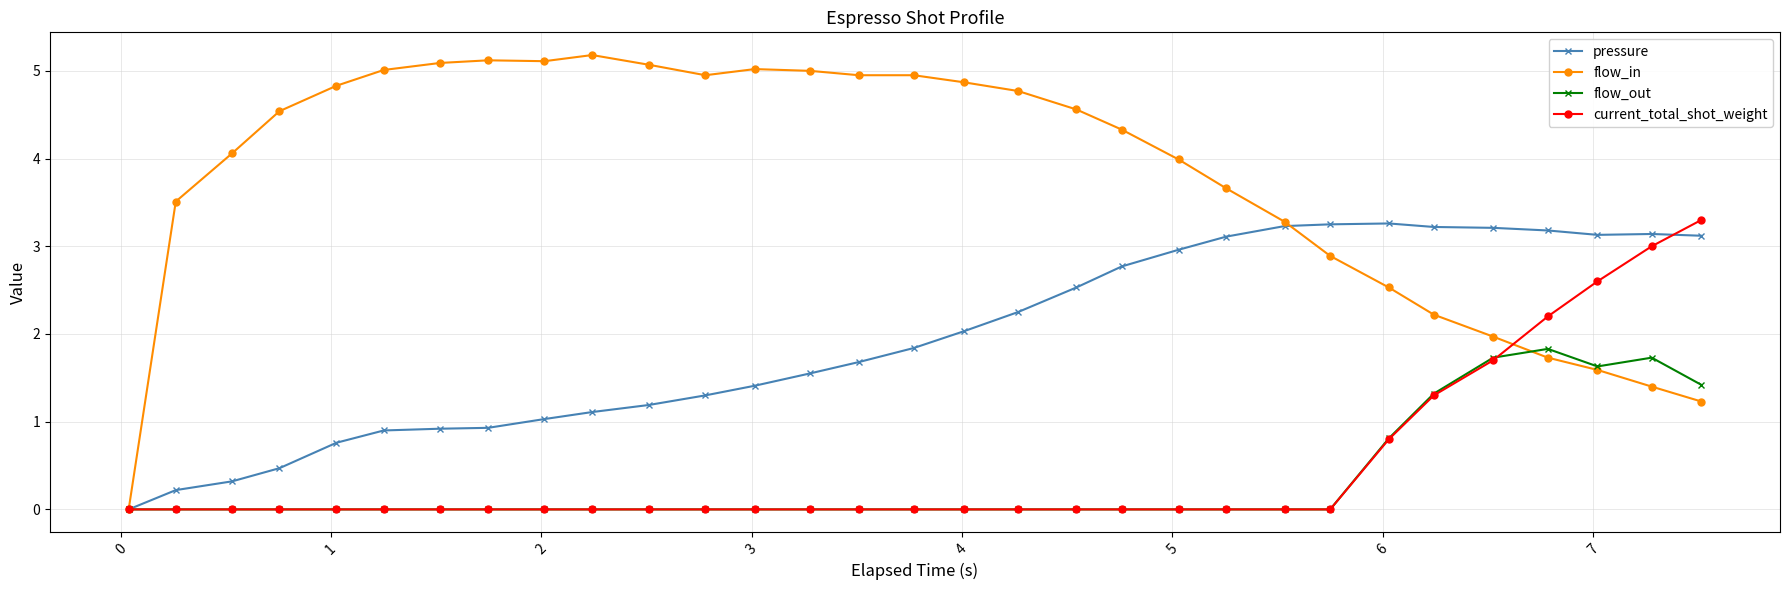

Which series has the largest range (max minus min)?

flow_in